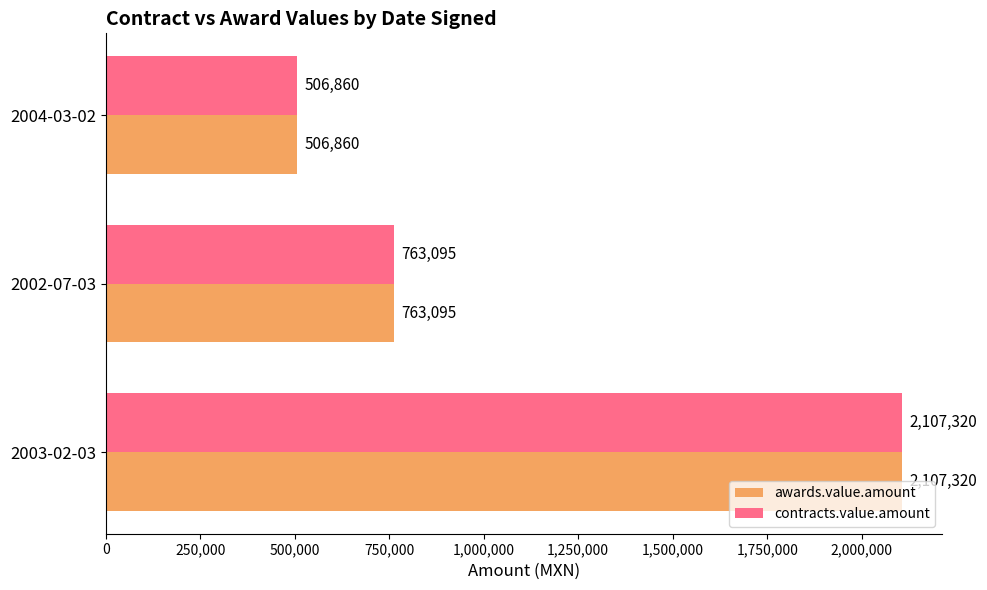

Which category has the lowest value in the contracts.value.amount series?

2004-03-02